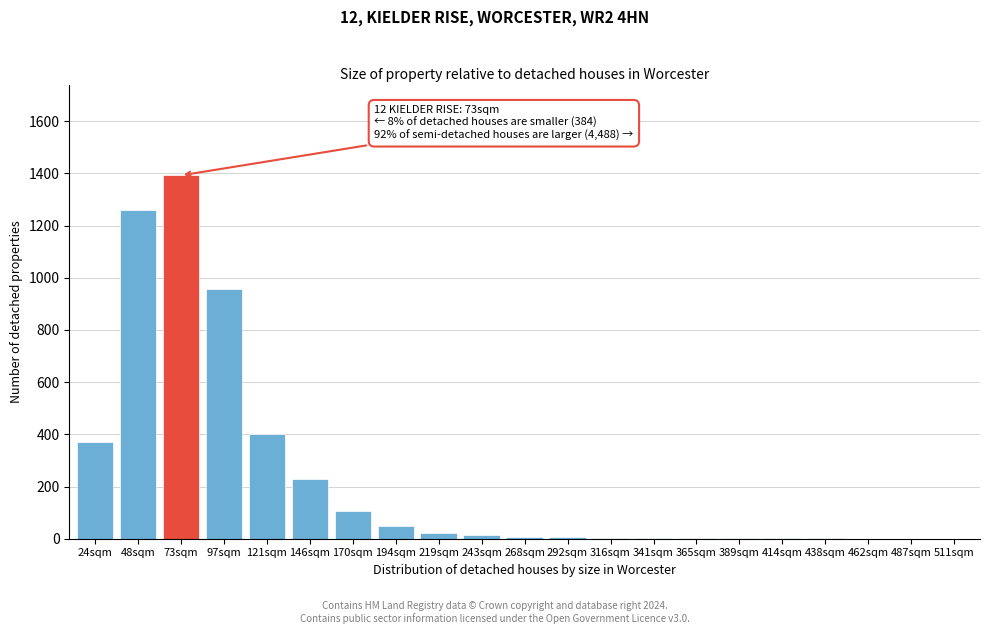

What is the change in value from 73sqm to 146sqm?

-1163